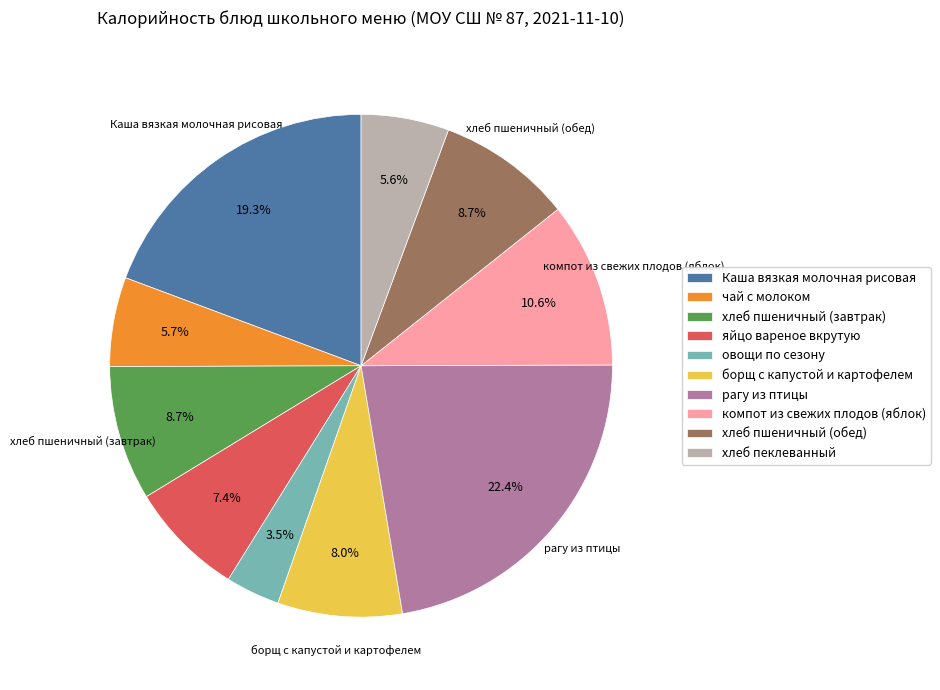

Is there any slice that represents more than half of the pie?

No